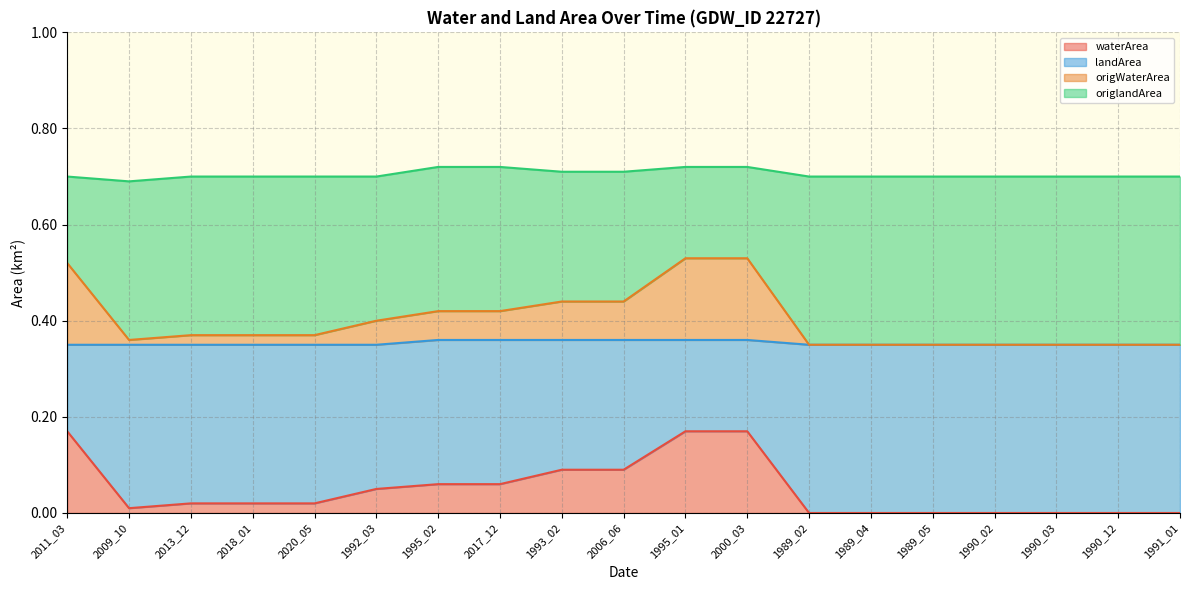

True or false: waterArea and landArea intersect in this chart.

False